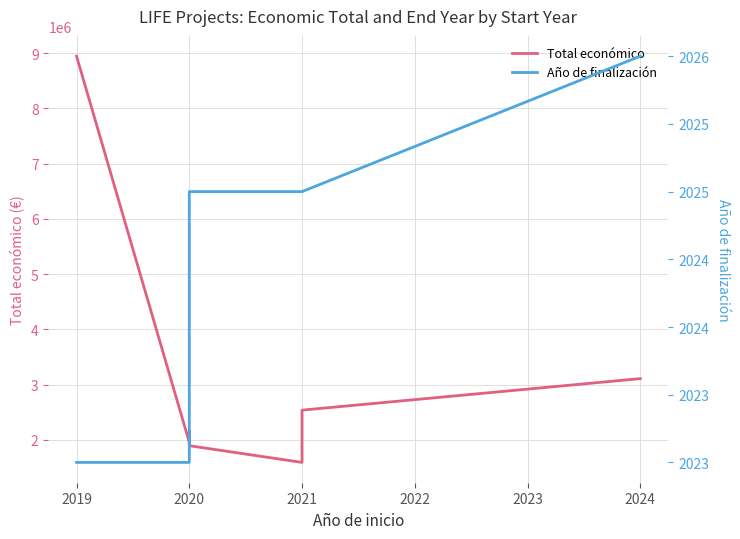

True or false: Año de finalización and Total económico intersect in this chart.

False